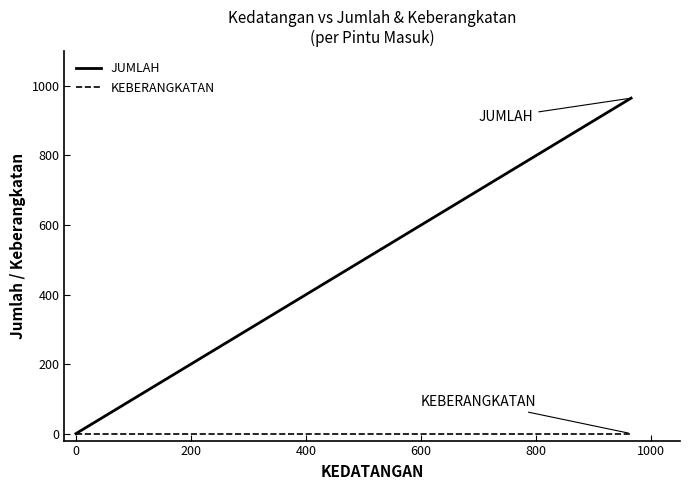

True or false: KEBERANGKATAN and JUMLAH intersect in this chart.

False